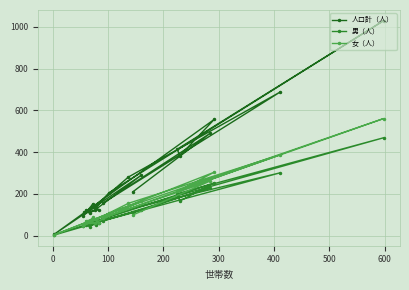

How many data points in 男（人） are less than 99?

10